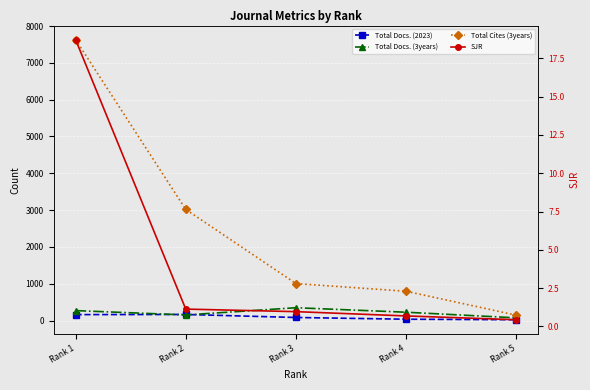

What is the sum of the Total Docs. (3years) values at Rank 5 and Rank 3?

423.0